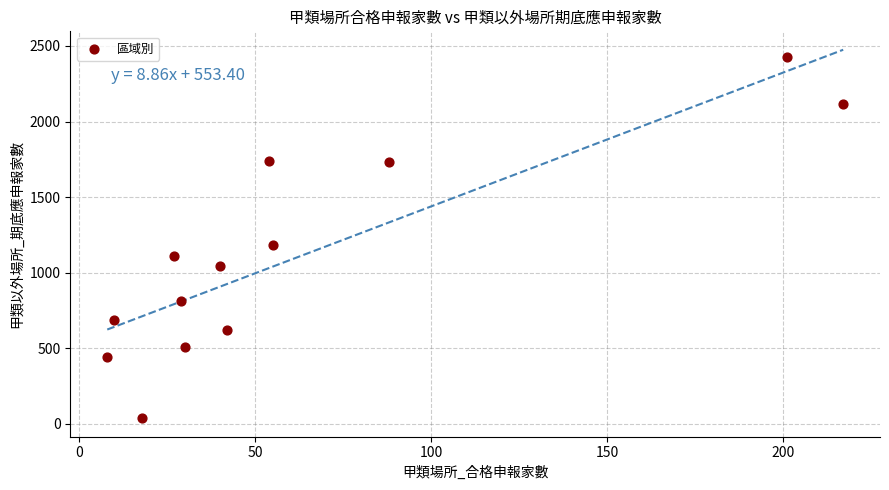

What is the range of X values (max minus min)?

209